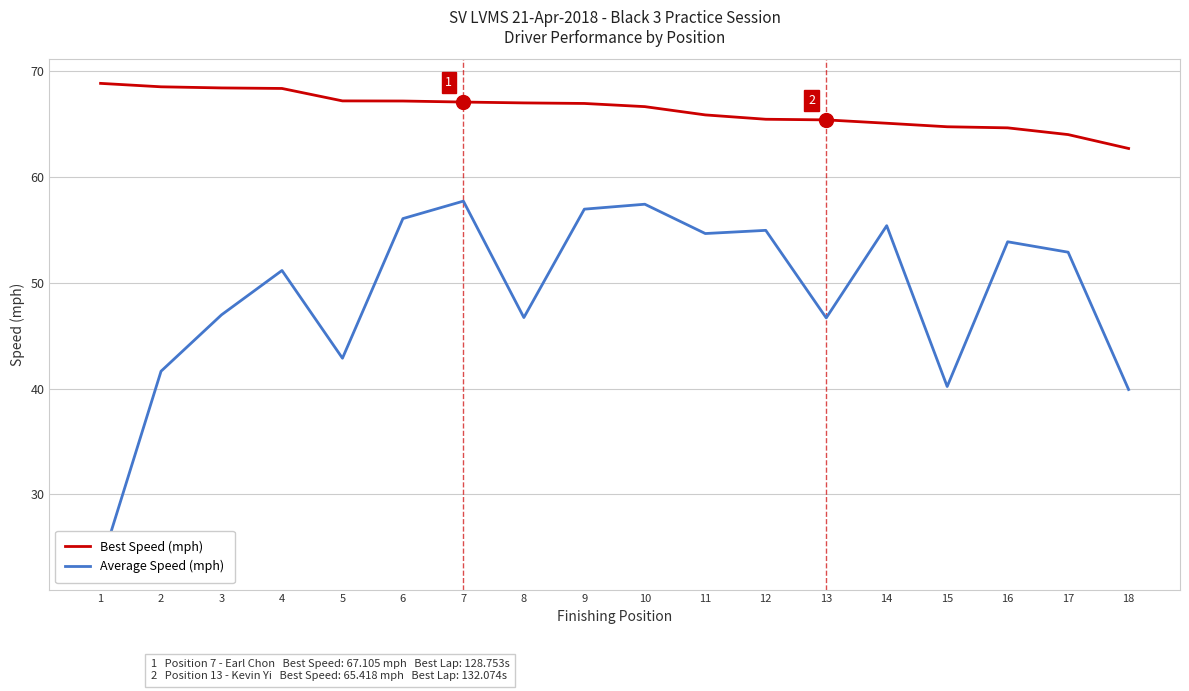

Rank the series by their maximum value, from highest to lowest.

Best Speed (mph), Average Speed (mph)